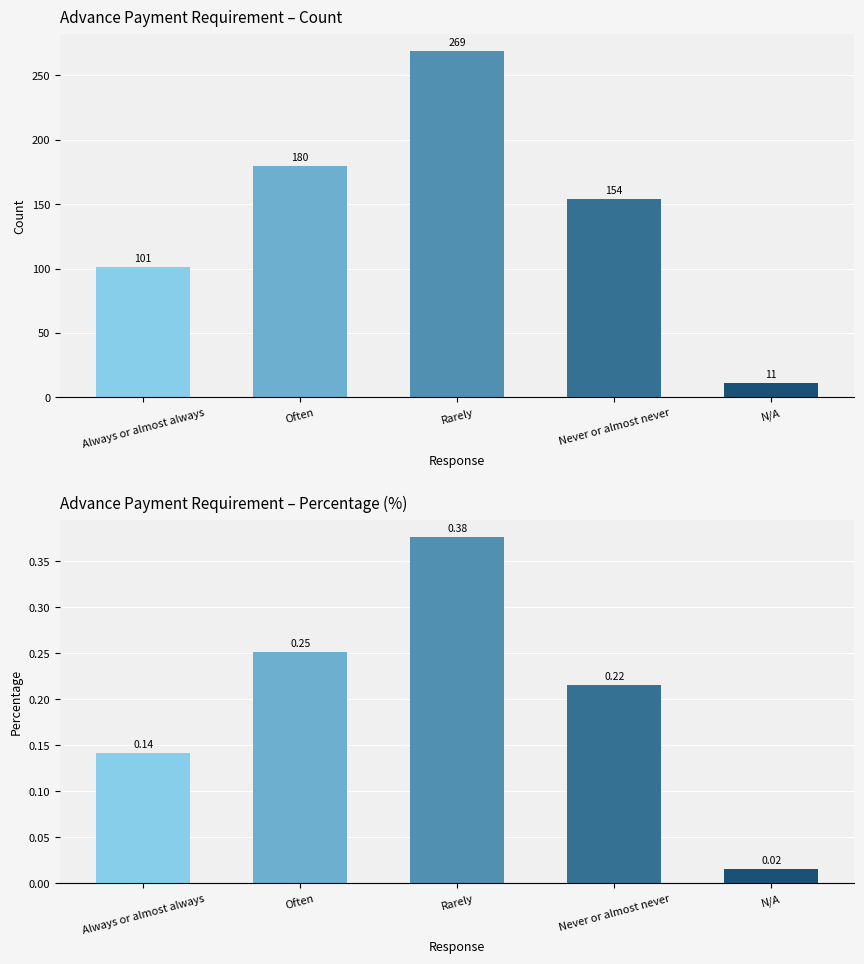

What is the label of the 5th bar from the left?

N/A